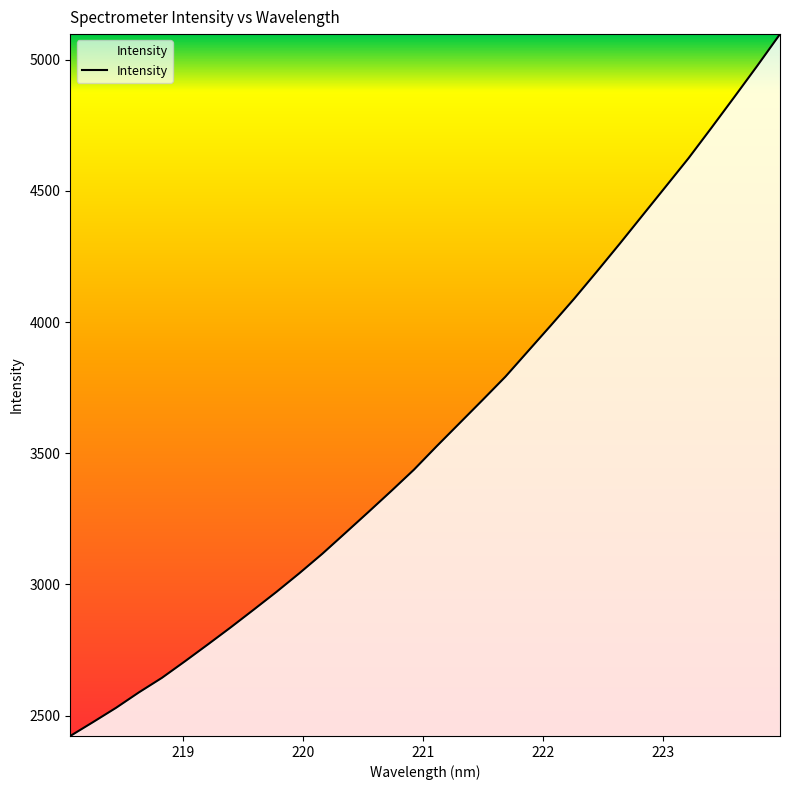

What is the smallest value displayed?

2422.5